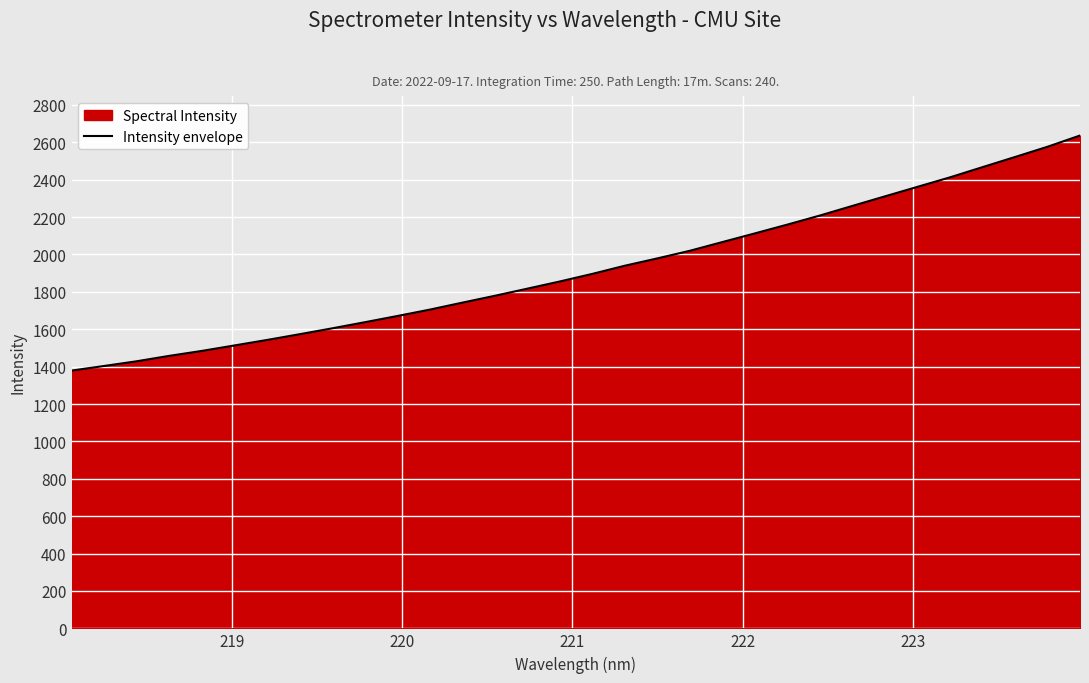

What is the minimum value shown in the chart?

1379.0